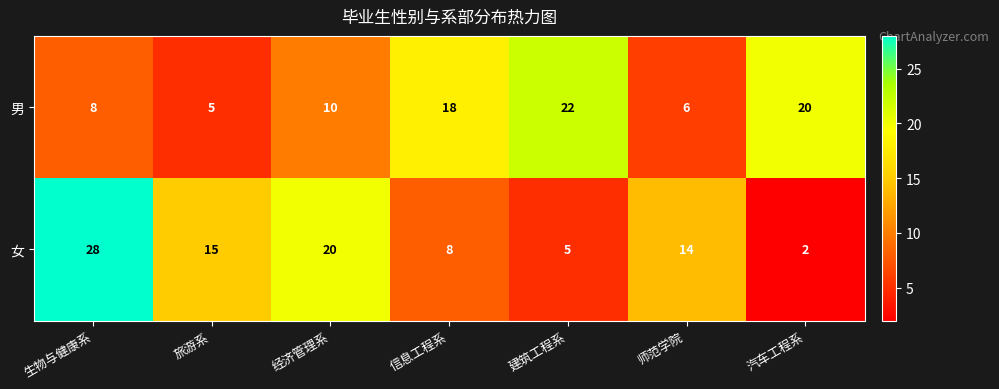

Which category has the highest value across all series?

生物与健康系